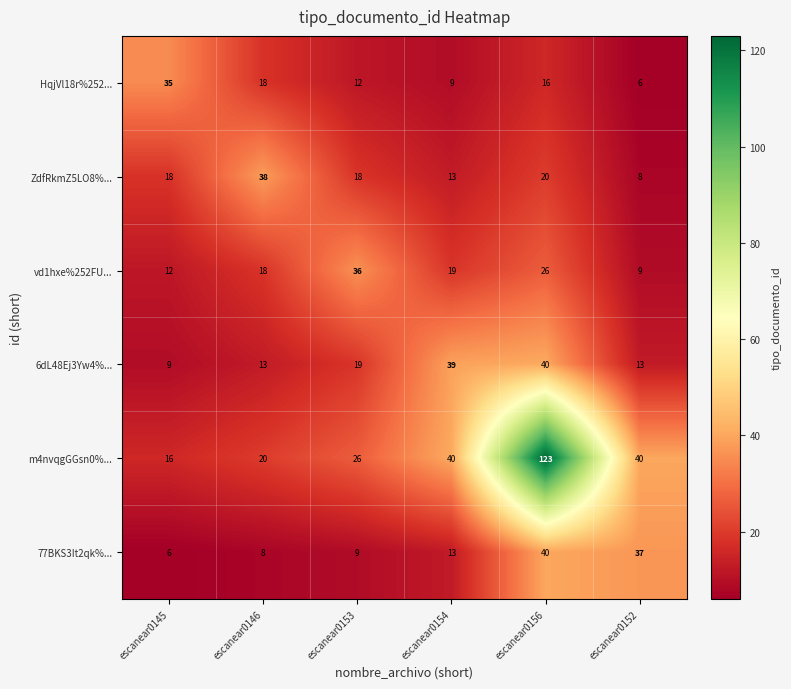

Is it true that 77BKS3It2qk%... equals 12 at escanear0153?

False